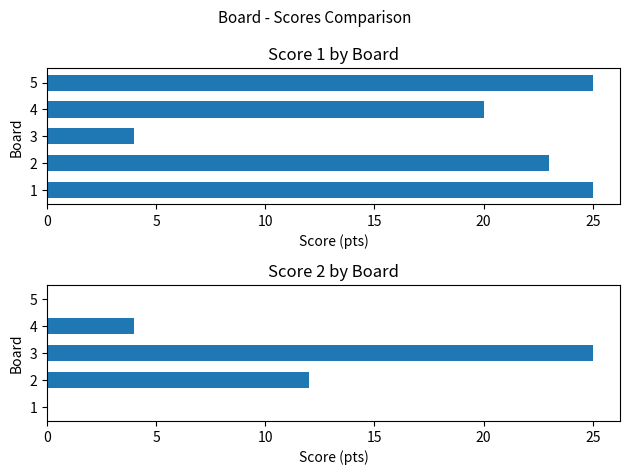

What is the value of the Score 1 bar at the 5th from the left?

25